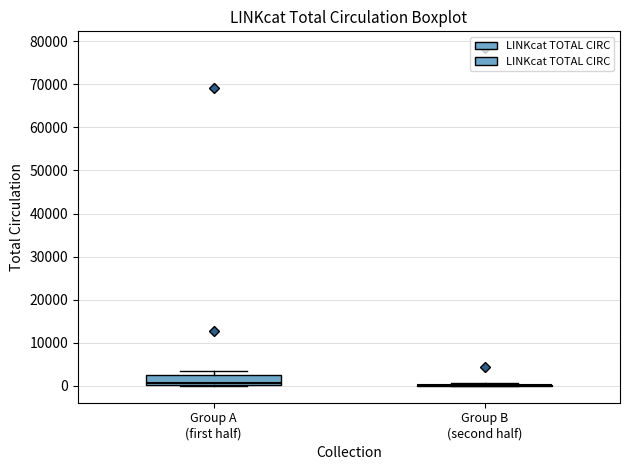

Where does the median line of the box for Group A (first half) sit on the y-axis? The values are not printed on the chart, so give them approximately, as read against the axis.

1000